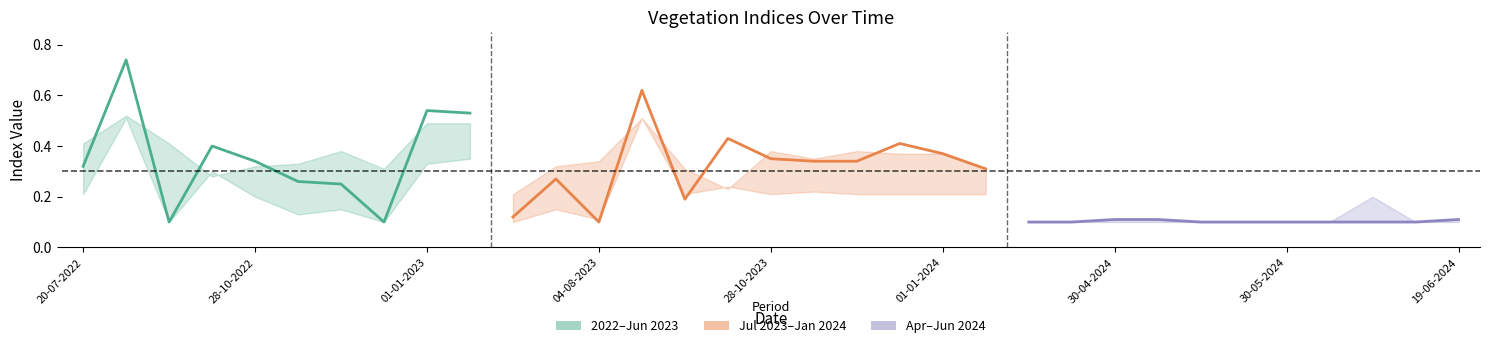

What is the label of the 21st point from the right?

04-08-2023